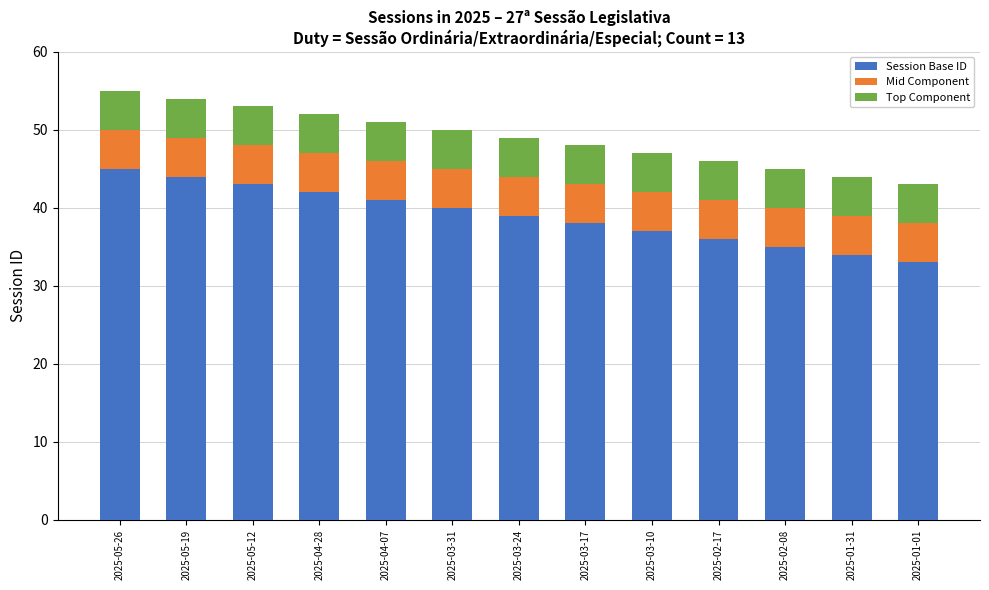

What is the maximum value for Session Base ID?

45